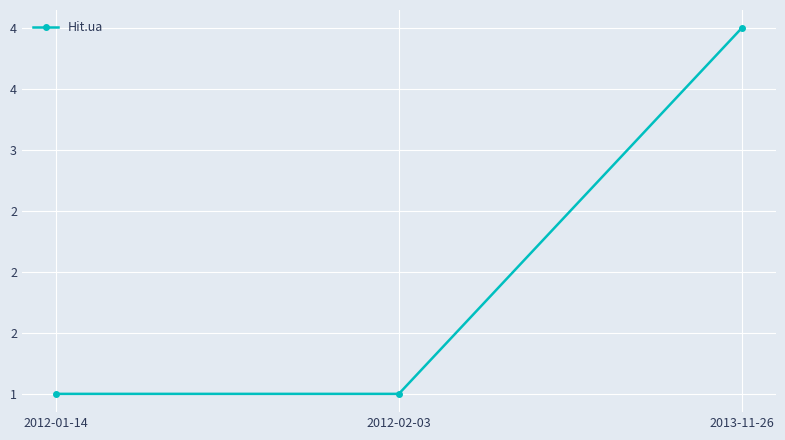

List the labels in order of value, largest first.

2013-11-26, 2012-01-14, 2012-02-03